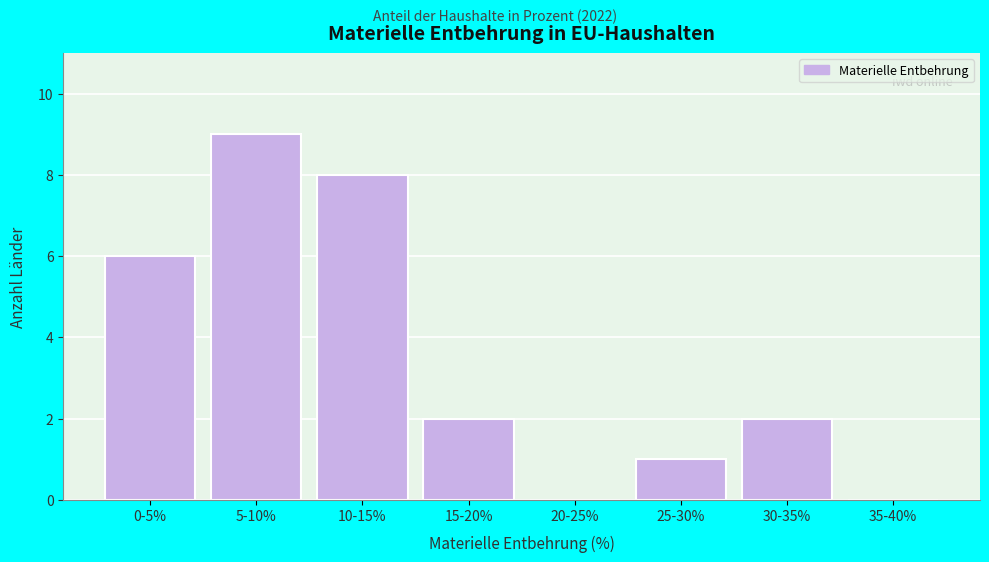

Reading left to right, extract all data points from this chart.

0-5%=6	5-10%=9	10-15%=8	15-20%=2	20-25%=0	25-30%=1	30-35%=2	35-40%=0